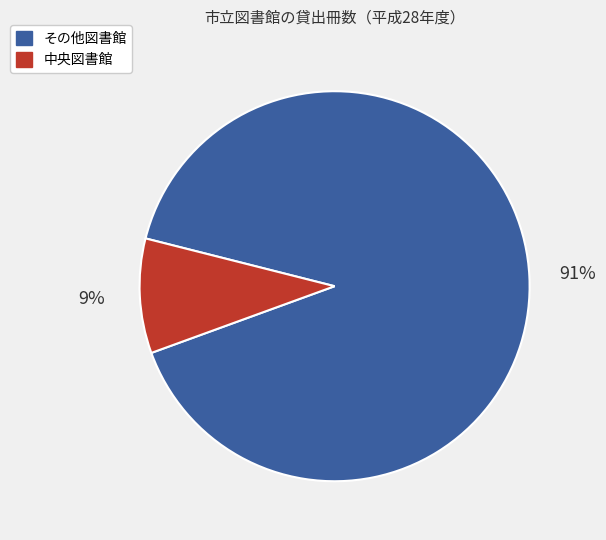

How many slices are in this pie chart?

2